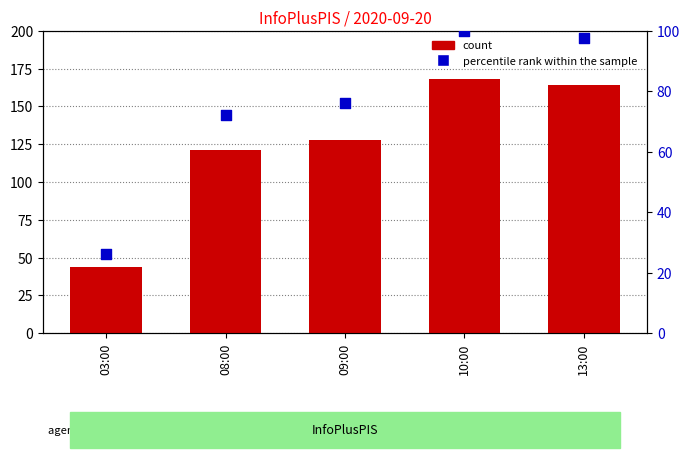

Which series reaches the minimum Y coordinate?

percentile rank within the sample